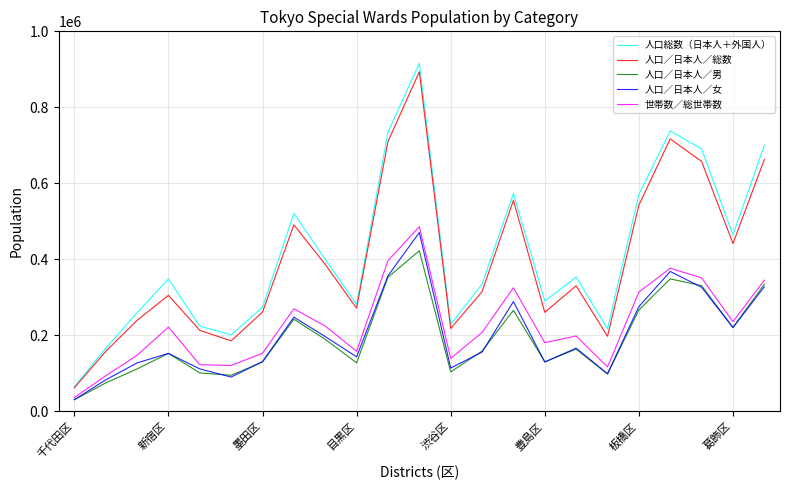

What is the lowest value of the 人口／日本人／女 series?

31063